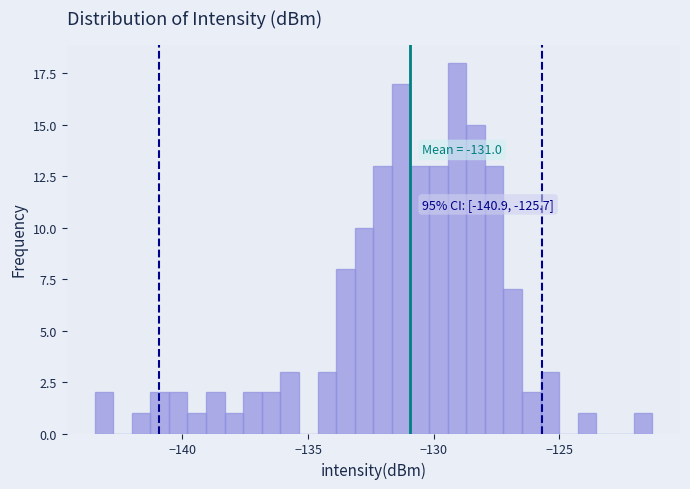

Around what value on the x-axis is the tallest bar? Give the approximate position of its centre, as read against the axis.

-129.0